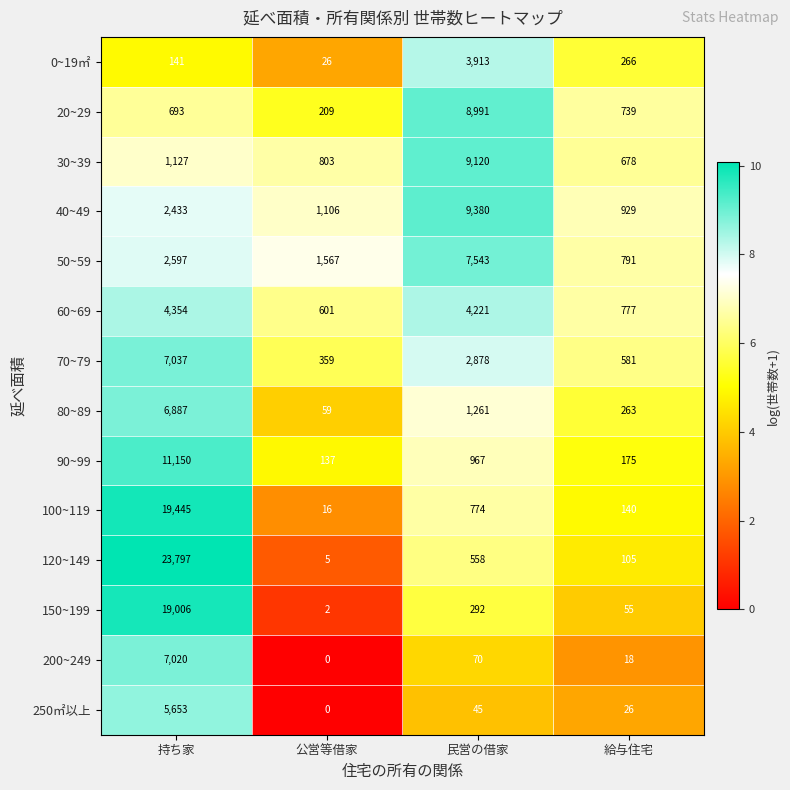

At which label does 250㎡以上 first exceed 45?

持ち家